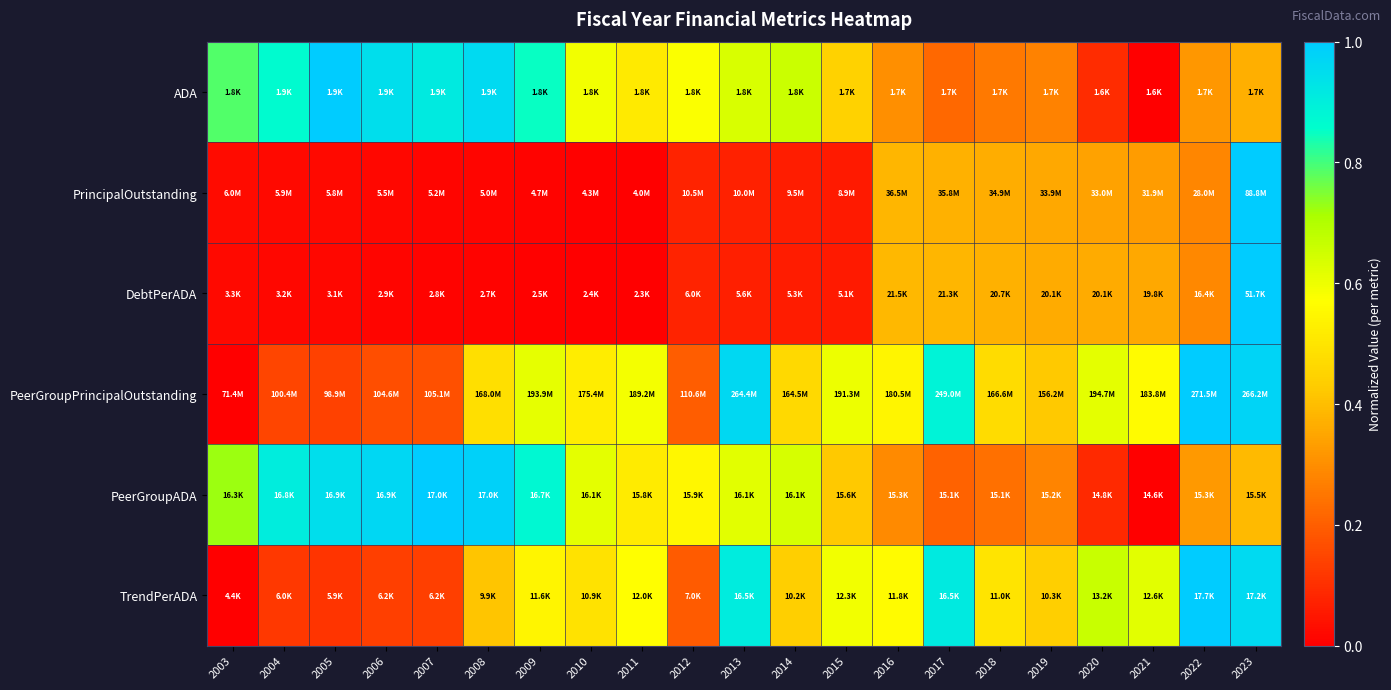

Reading left to right, list all the values displayed in this chart.

ADA: 2003=0.8	2004=0.9	2005=1.0	2006=0.9	2007=0.9	2008=1.0	2009=0.8	2010=0.6	2011=0.5	2012=0.6	2013=0.6	2014=0.7	2015=0.4	2016=0.3	2017=0.2	2018=0.3	2019=0.3	2020=0.1	2021=0.0	2022=0.3	2023=0.4
PrincipalOutstanding: 2003=0.0	2004=0.0	2005=0.0	2006=0.0	2007=0.0	2008=0.0	2009=0.0	2010=0.0	2011=0.0	2012=0.1	2013=0.1	2014=0.1	2015=0.1	2016=0.4	2017=0.4	2018=0.4	2019=0.4	2020=0.3	2021=0.3	2022=0.3	2023=1.0
DebtPerADA: 2003=0.0	2004=0.0	2005=0.0	2006=0.0	2007=0.0	2008=0.0	2009=0.0	2010=0.0	2011=0.0	2012=0.1	2013=0.1	2014=0.1	2015=0.1	2016=0.4	2017=0.4	2018=0.4	2019=0.4	2020=0.4	2021=0.4	2022=0.3	2023=1.0
PeerGroupPrincipalOutstanding: 2003=0.0	2004=0.1	2005=0.1	2006=0.2	2007=0.2	2008=0.5	2009=0.6	2010=0.5	2011=0.6	2012=0.2	2013=1.0	2014=0.5	2015=0.6	2016=0.5	2017=0.9	2018=0.5	2019=0.4	2020=0.6	2021=0.6	2022=1.0	2023=1.0
PeerGroupADA: 2003=0.7	2004=0.9	2005=0.9	2006=1.0	2007=1.0	2008=1.0	2009=0.9	2010=0.6	2011=0.5	2012=0.5	2013=0.6	2014=0.6	2015=0.4	2016=0.3	2017=0.2	2018=0.2	2019=0.3	2020=0.1	2021=0.0	2022=0.3	2023=0.4
TrendPerADA: 2003=0.0	2004=0.1	2005=0.1	2006=0.1	2007=0.1	2008=0.4	2009=0.5	2010=0.5	2011=0.6	2012=0.2	2013=0.9	2014=0.4	2015=0.6	2016=0.6	2017=0.9	2018=0.5	2019=0.4	2020=0.7	2021=0.6	2022=1.0	2023=1.0